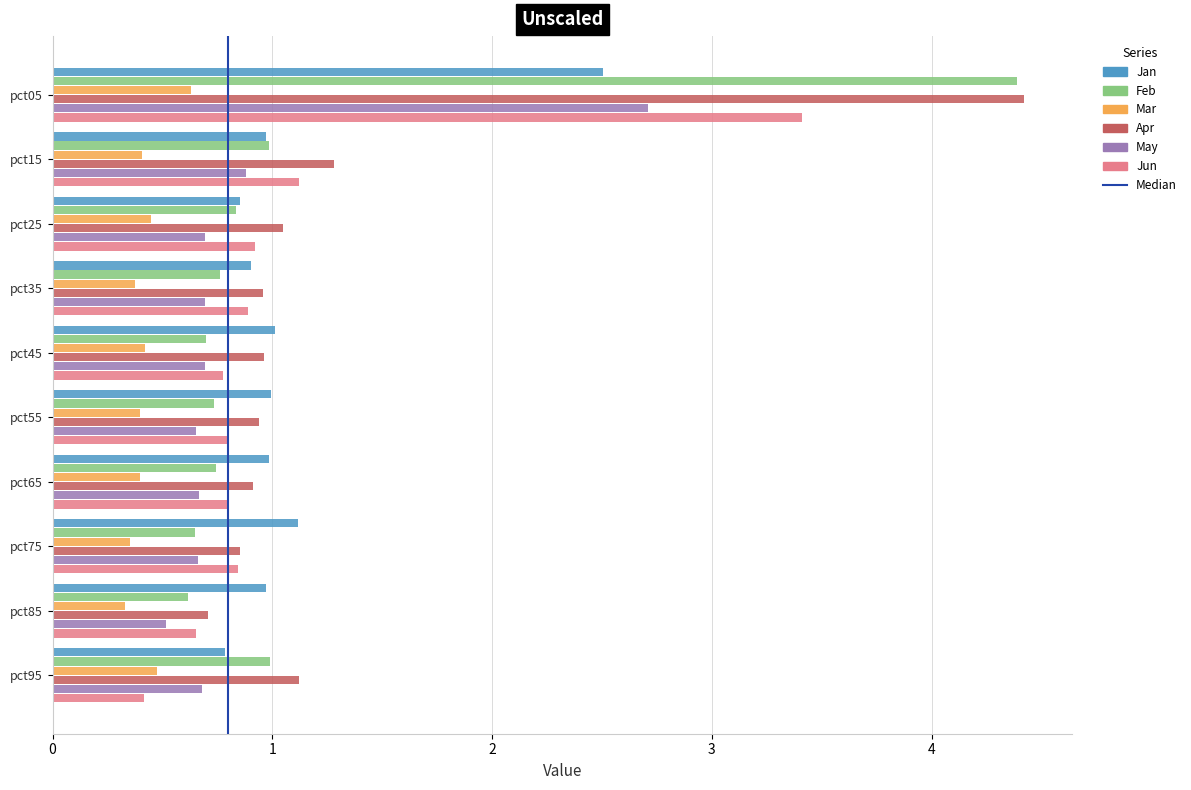

What is the difference between the Jun values at pct85 and pct45?

0.1